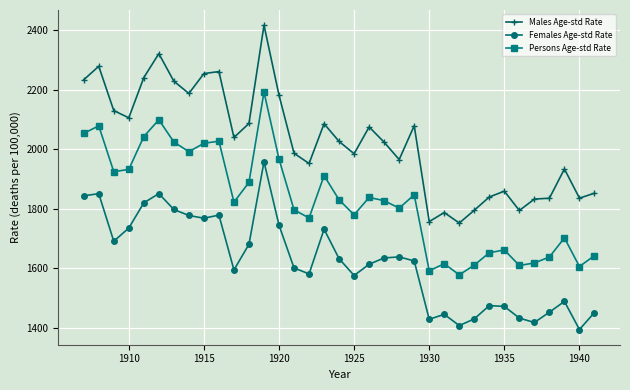

What is the value of the Females Age-std Rate point at the 30th from the left?

1433.1